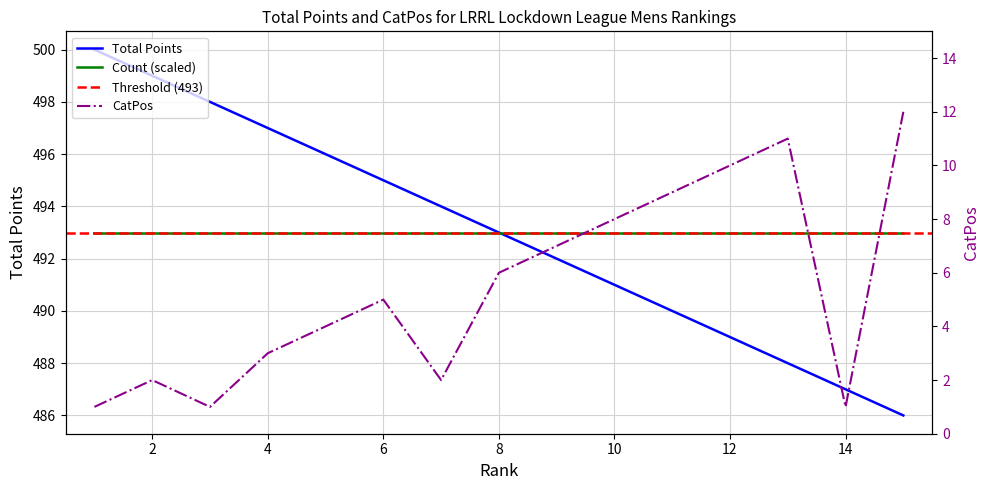

What is the difference between the CatPos values at 11 and 6?

4